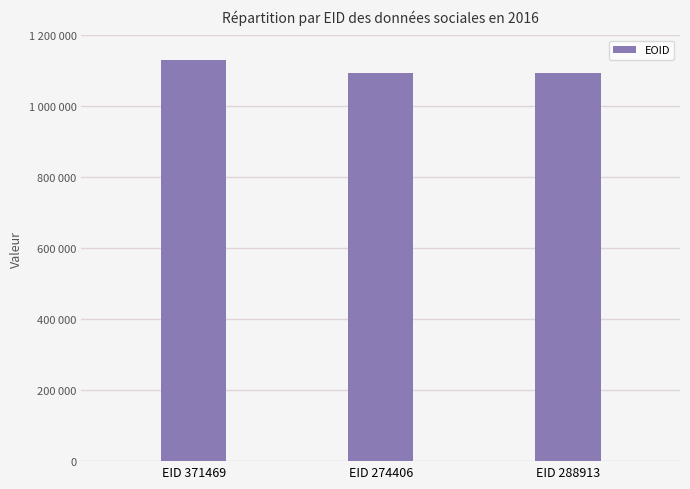

The value at EID 288913 is 502699. True or false?

False